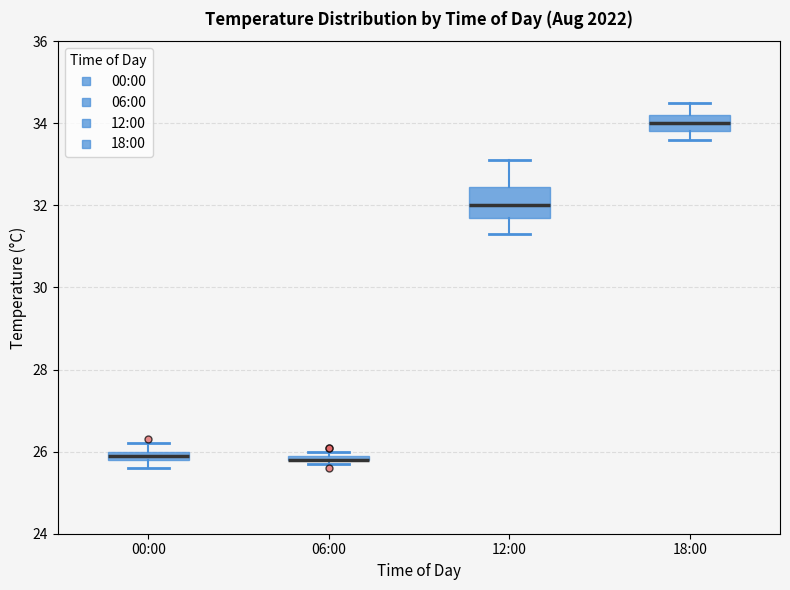

Comparing the boxes themselves (not the whiskers), which one is the tallest?

12:00